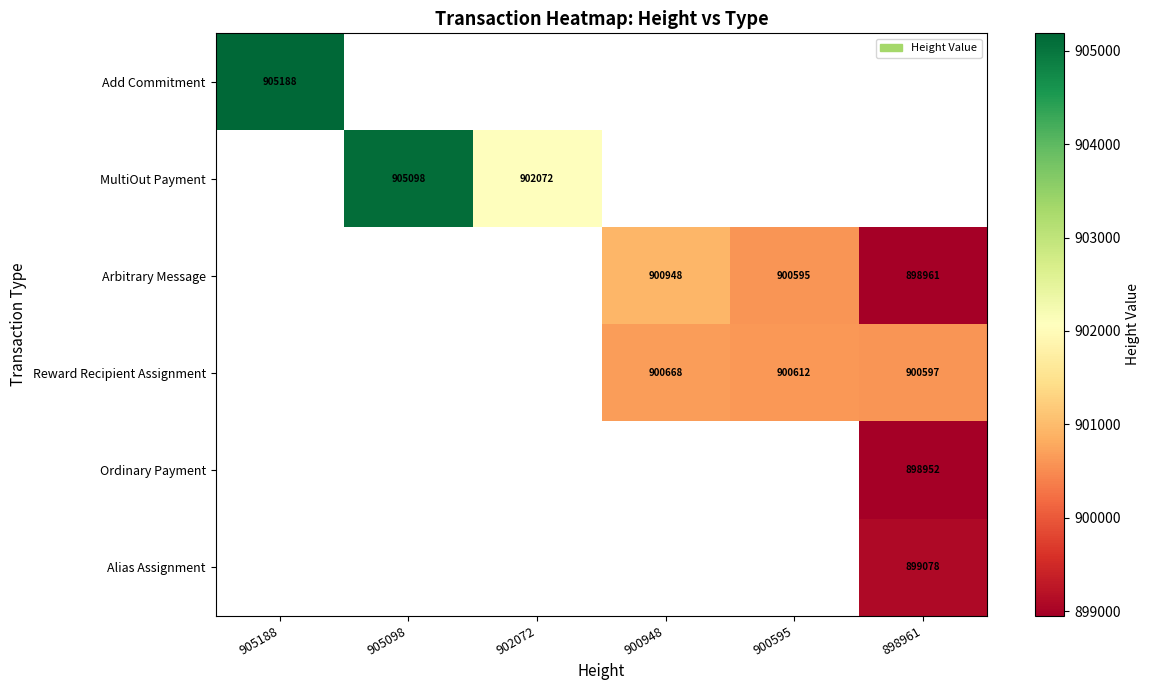

Which category has the highest value across all series?

905188